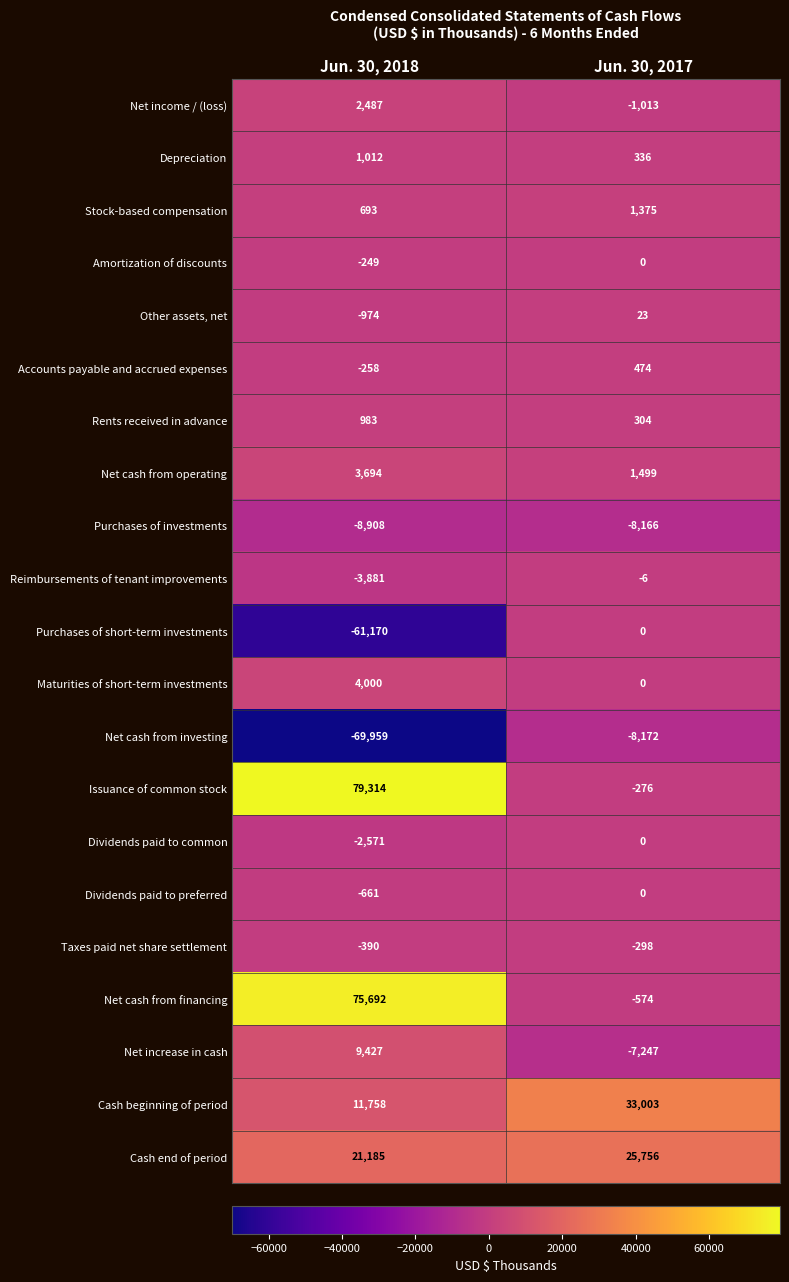

How many data points does each series have?

2